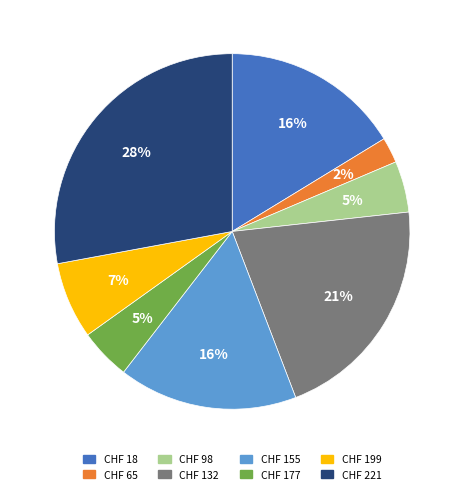

Between CHF 98 and CHF 221, which is larger?

CHF 221